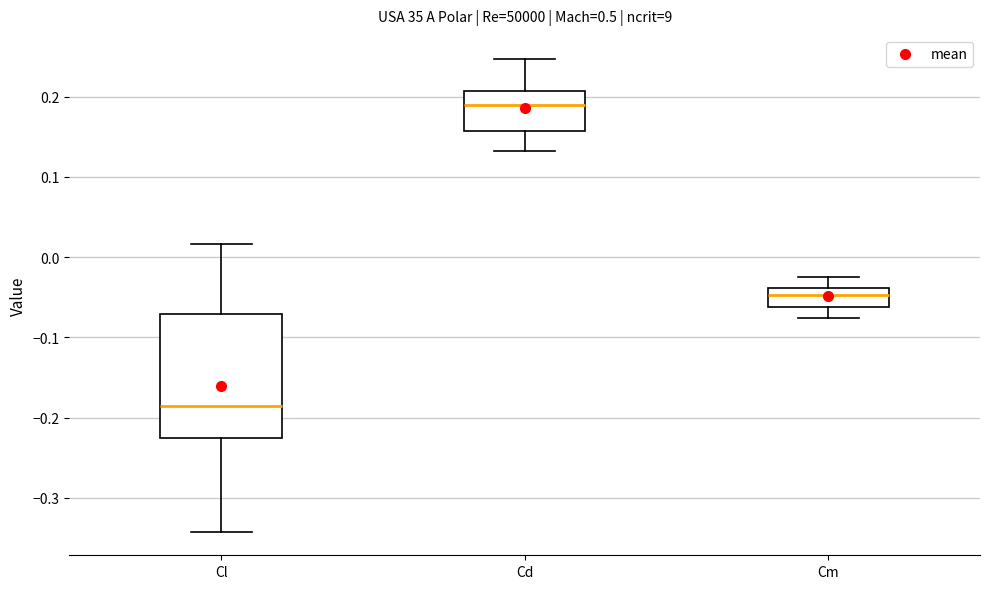

Reading left to right, transcribe this box plot: for each box, give where its median line is, the range the box spans, and where its two whiskers end, as read against the y-axis. The values are not printed on the chart, so give them approximately, as read against the axis.

Cl: median -0.19, box -0.23 to -0.07, whiskers -0.34 to 0.02
Cd: median 0.19, box 0.16 to 0.21, whiskers 0.13 to 0.25
Cm: median -0.05, box -0.06 to -0.04, whiskers -0.08 to -0.03